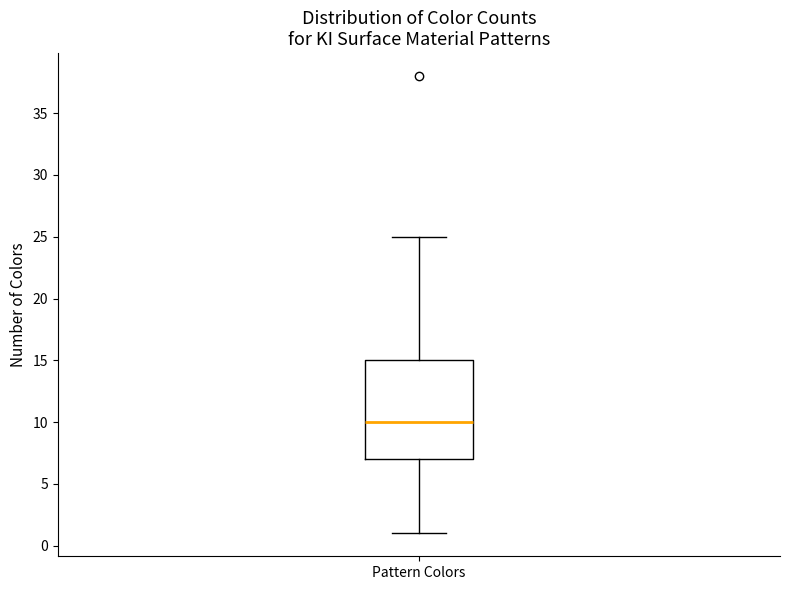

Read this box plot against the y-axis: the position of the median line, the range covered by the box, and the ends of both whiskers. The values are not printed on the chart, so give them approximately, as read against the axis.

median 10, box 7 to 15, whiskers 1 to 25